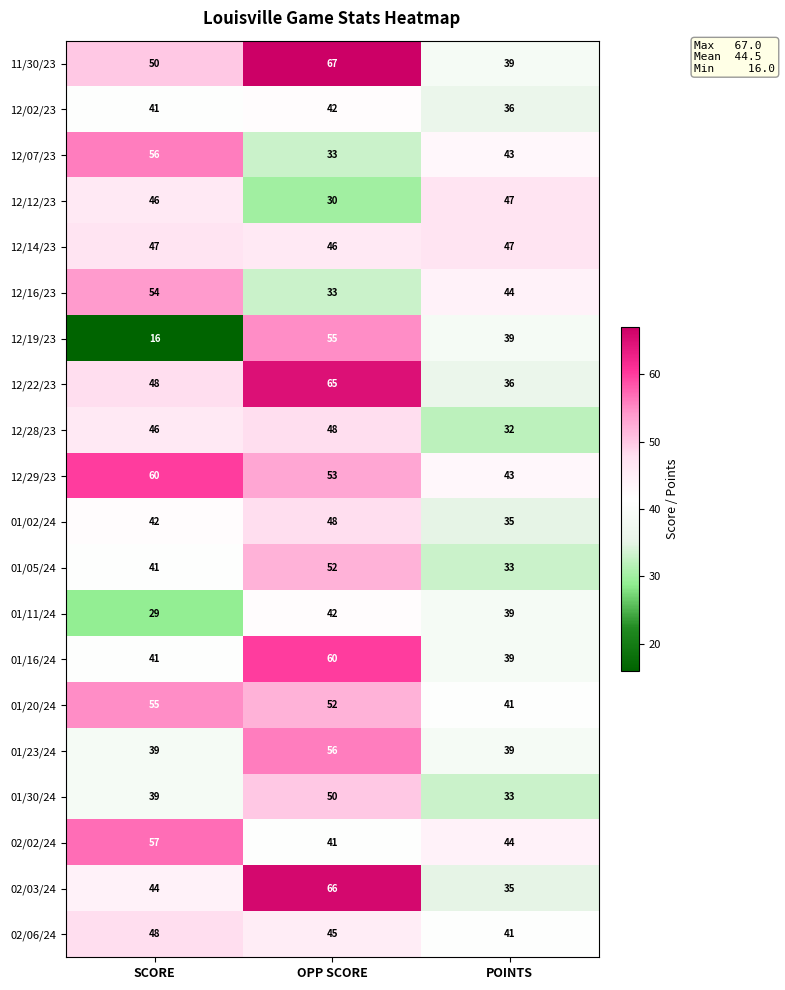

What is the approximate value of 12/07/23 at POINTS, to the nearest 10?

40